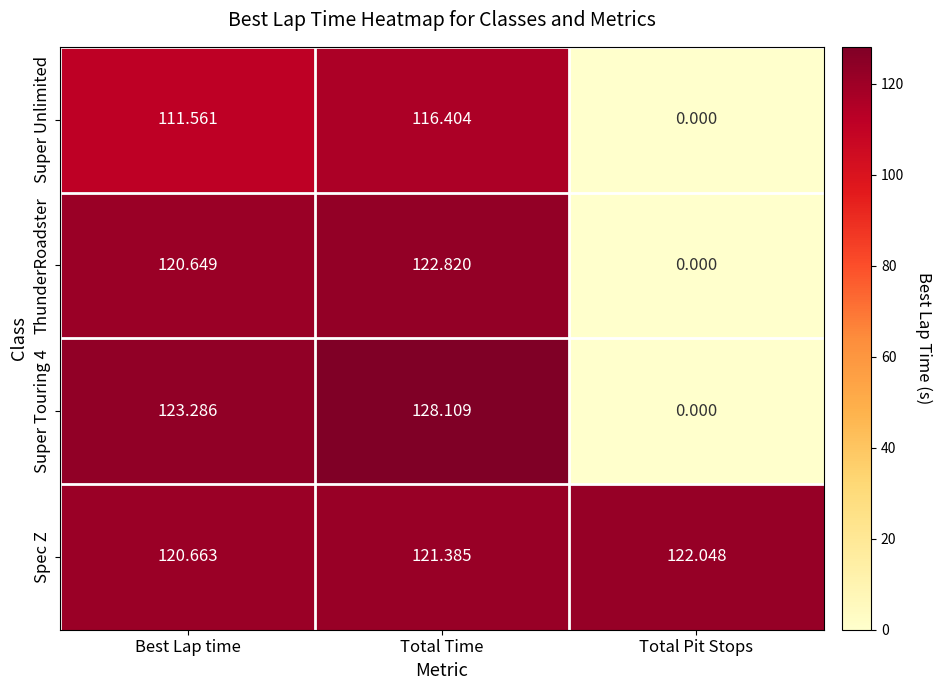

At which category does the chart reach its minimum across all series?

Total Pit Stops